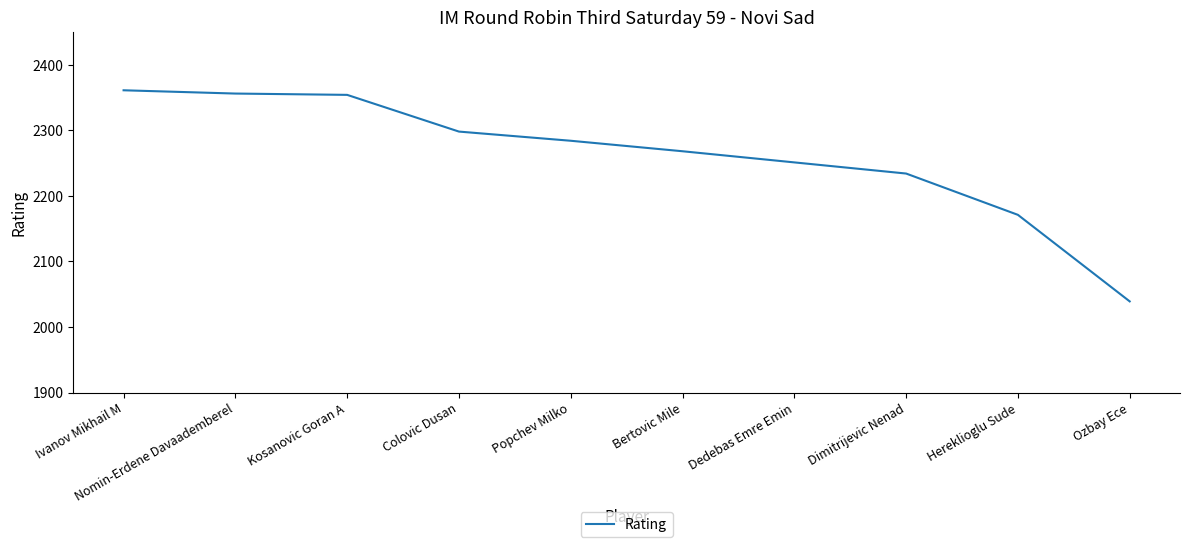

True or false: there are more than 2 points higher than both neighbors.

False